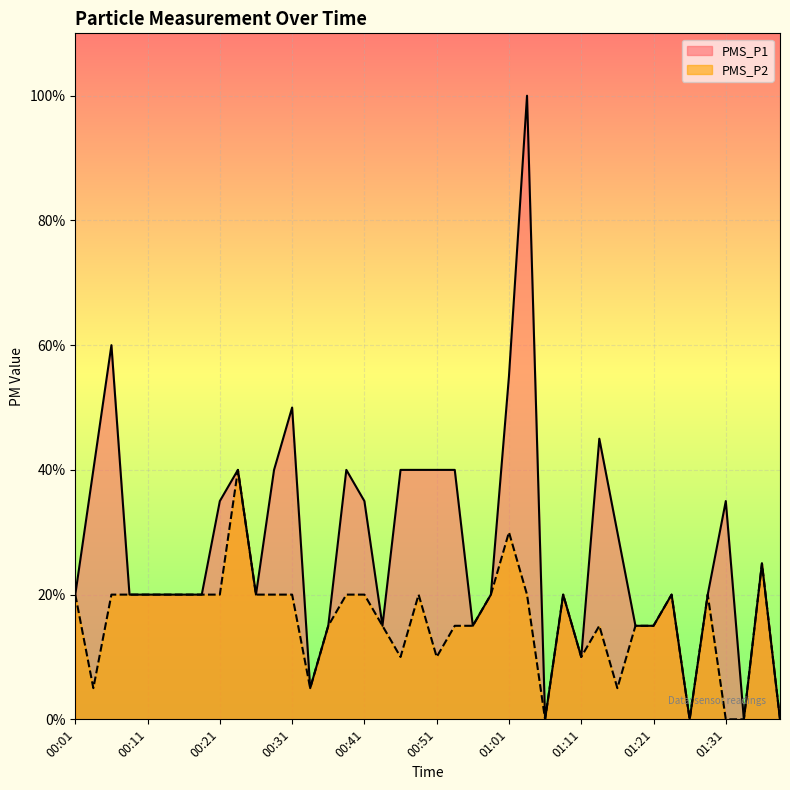

At which category is the sum across all series the highest?

01:03